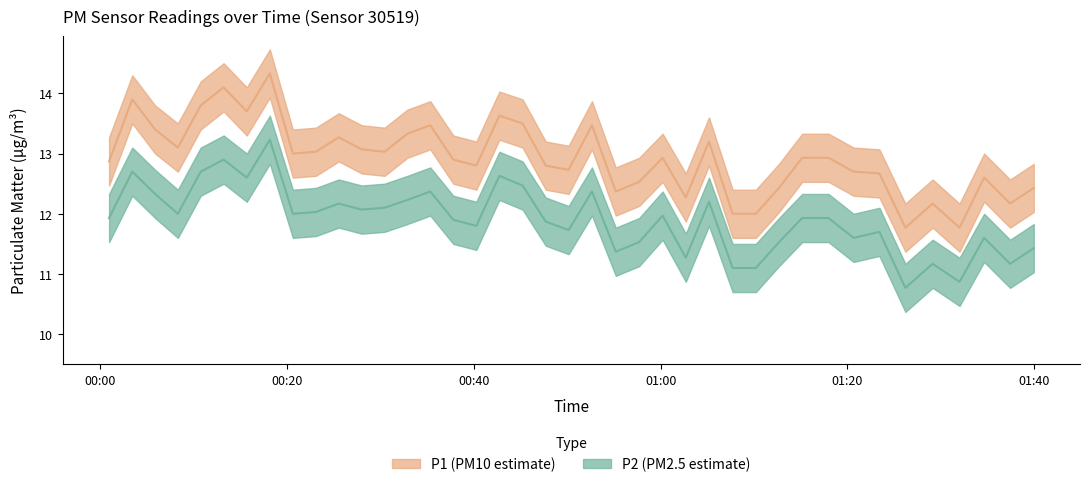

True or false: P2 has more than 0 points higher than both neighbors.

True